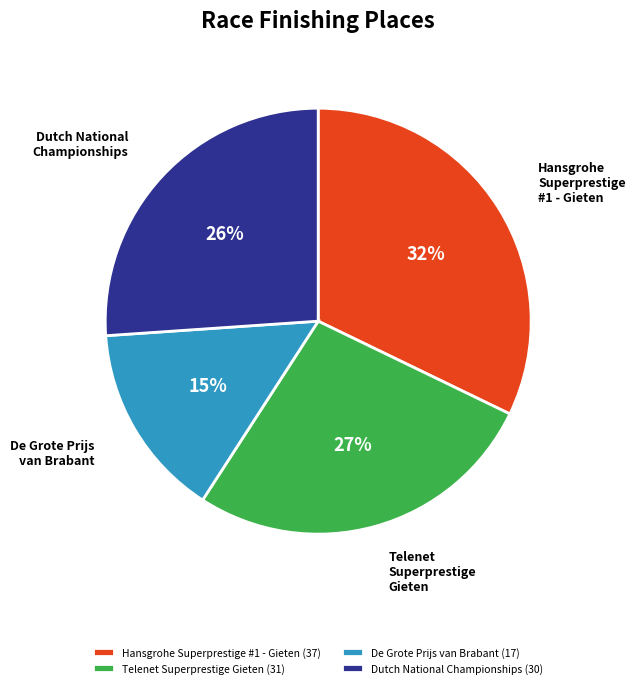

Which slice is the smallest?

De Grote Prijs van Brabant